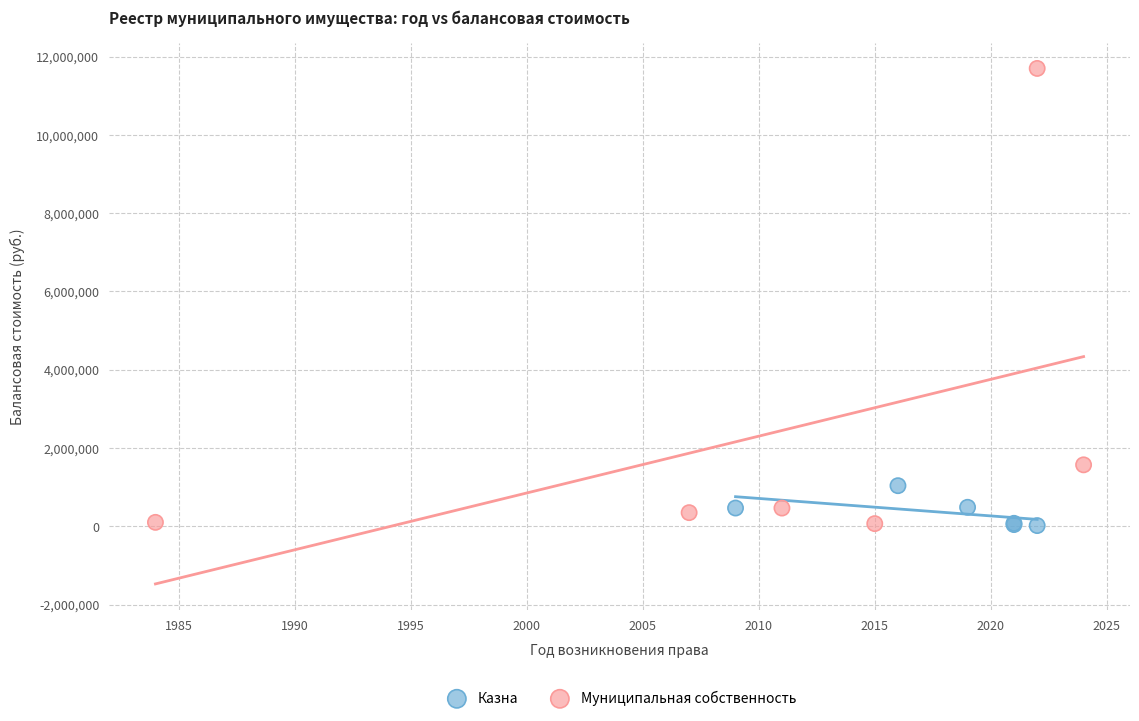

Which series has the largest Y range (max minus min)?

Муниципальная собственность